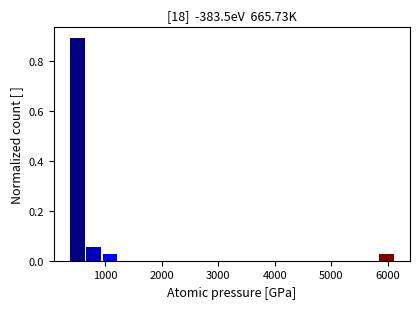

Read against the x-axis, roughly where is the centre of the tallest bar?

500